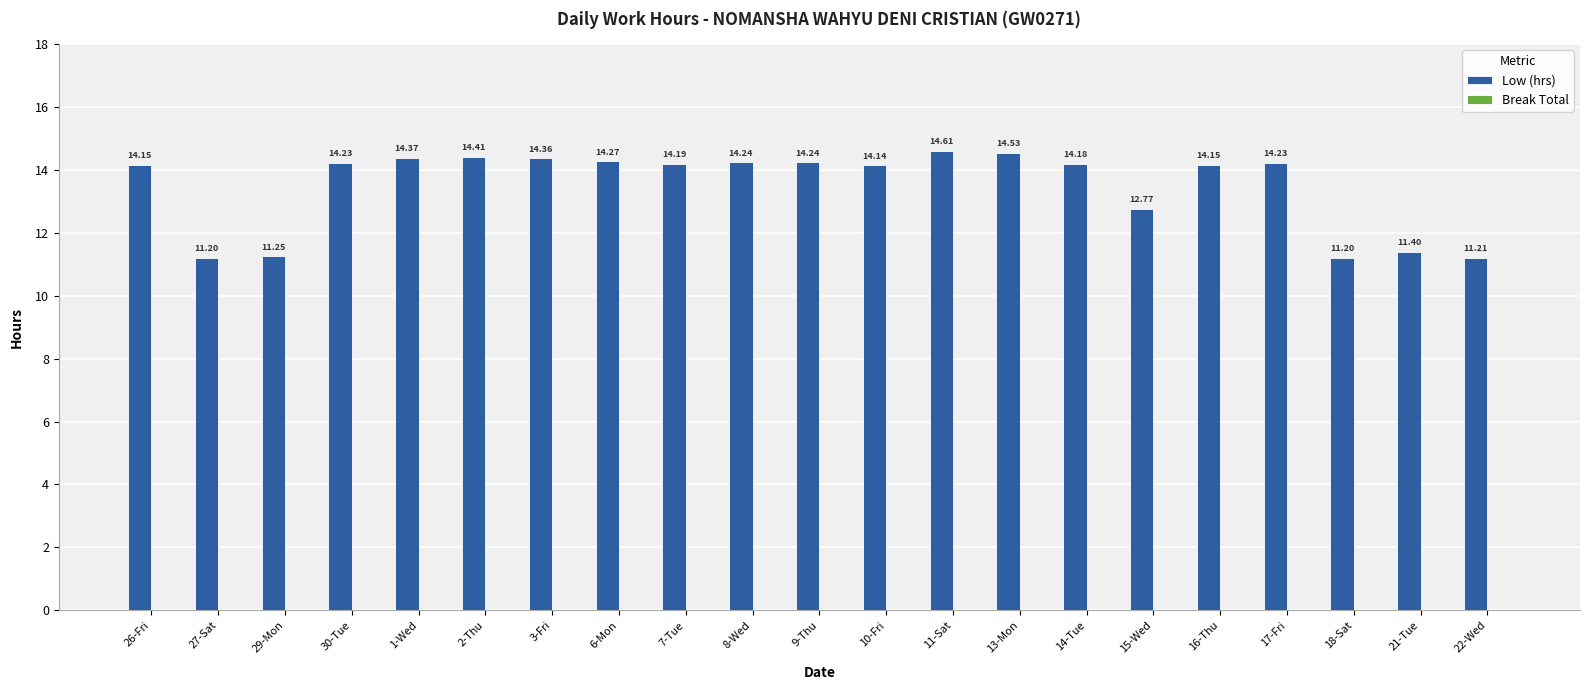

What is the label of the 13th bar from the right?

7-Tue